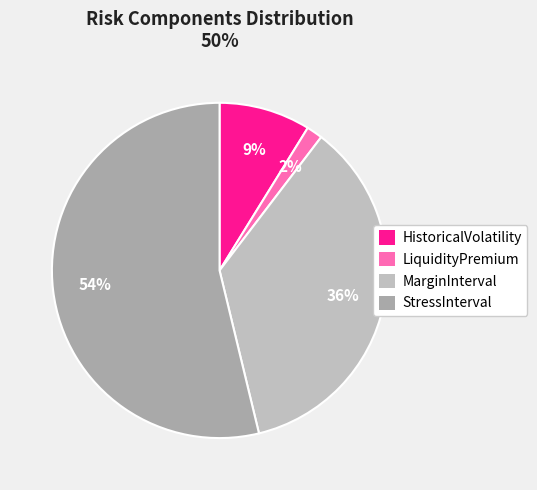

Which slice is the largest?

StressInterval